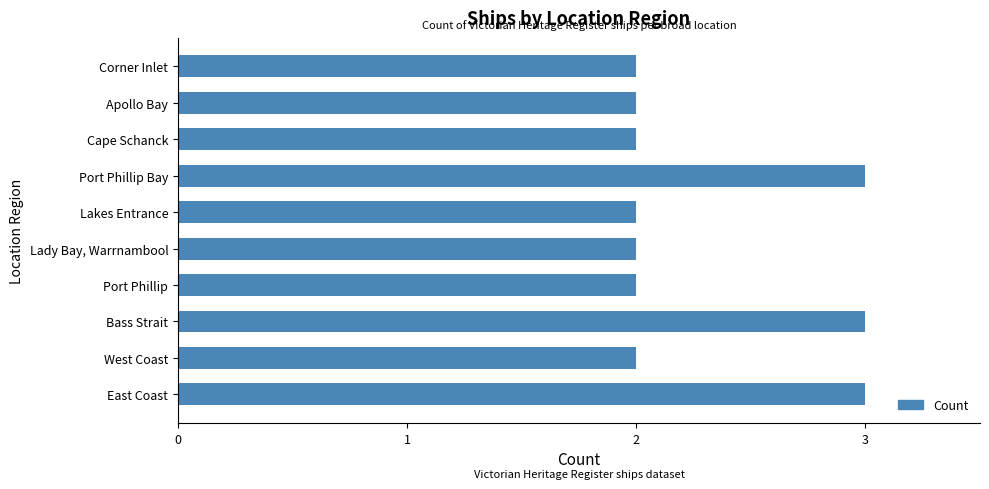

The chart shows a value of 3 at Port Phillip Bay. True or false?

True